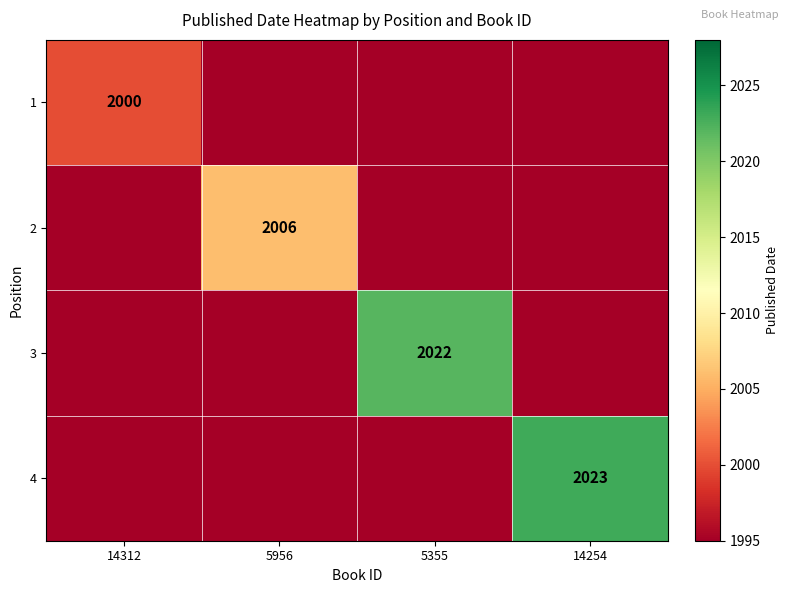

True or false: 4 has a value of 2023 at 14254.

True